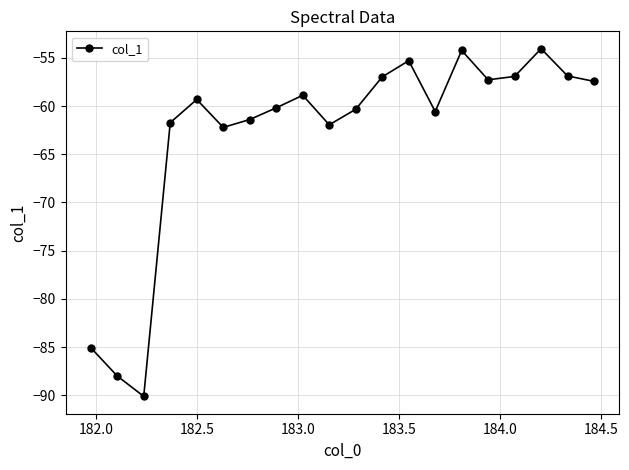

What is the sum of all values?

-1258.7